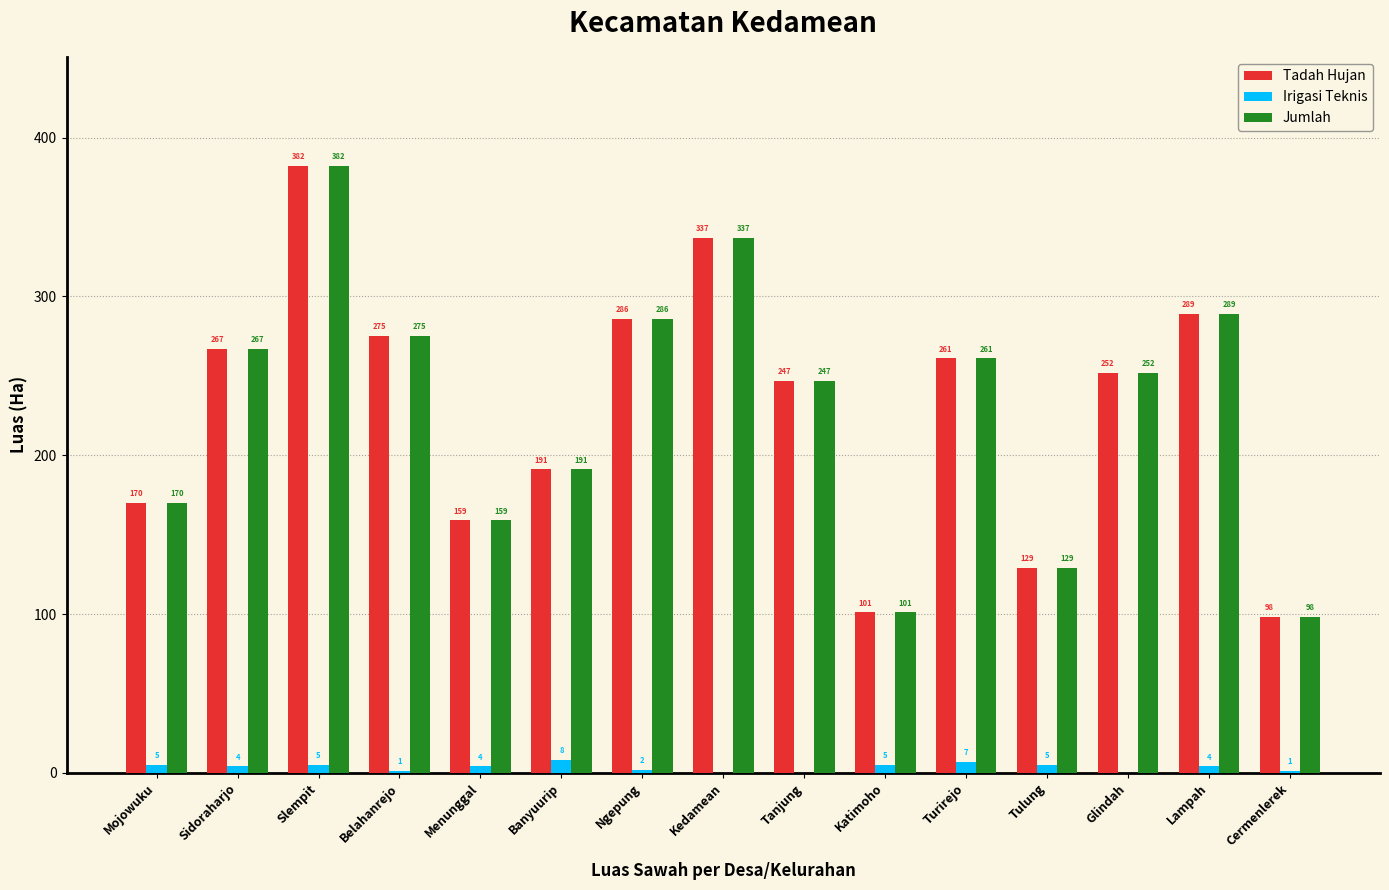

At which label does Tadah Hujan first exceed 252?

Sidoraharjo